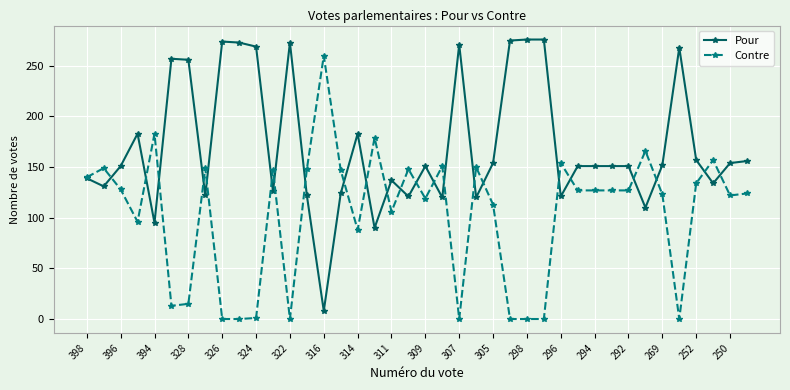

What is the value of the Contre point at the 33rd from the left?

127